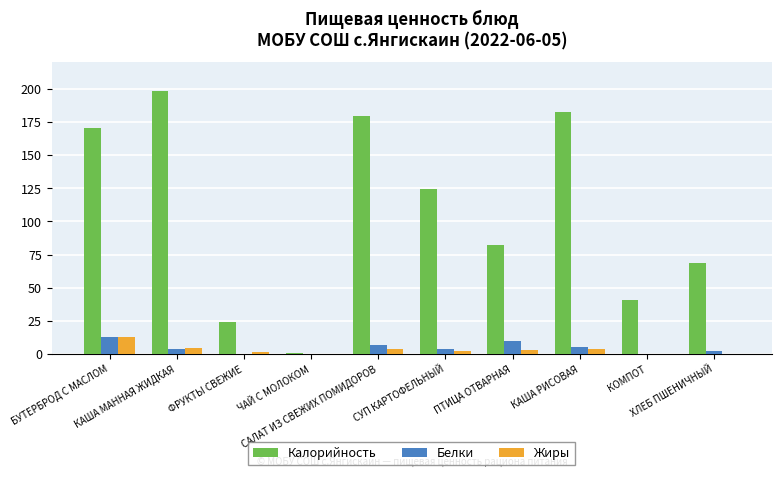

What is the highest value of the Калорийность series?

198.3